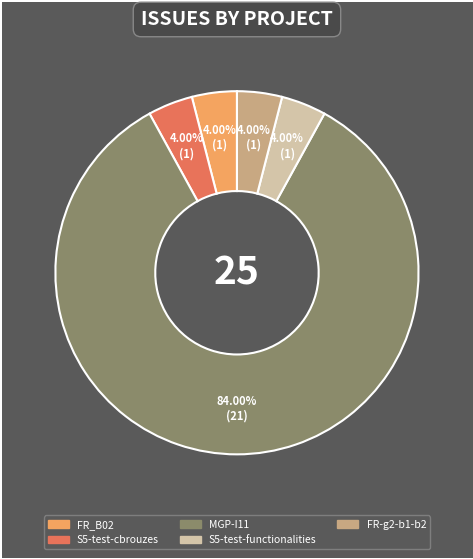

What percentage is the MGP-I11 slice, to the nearest percent?

84%